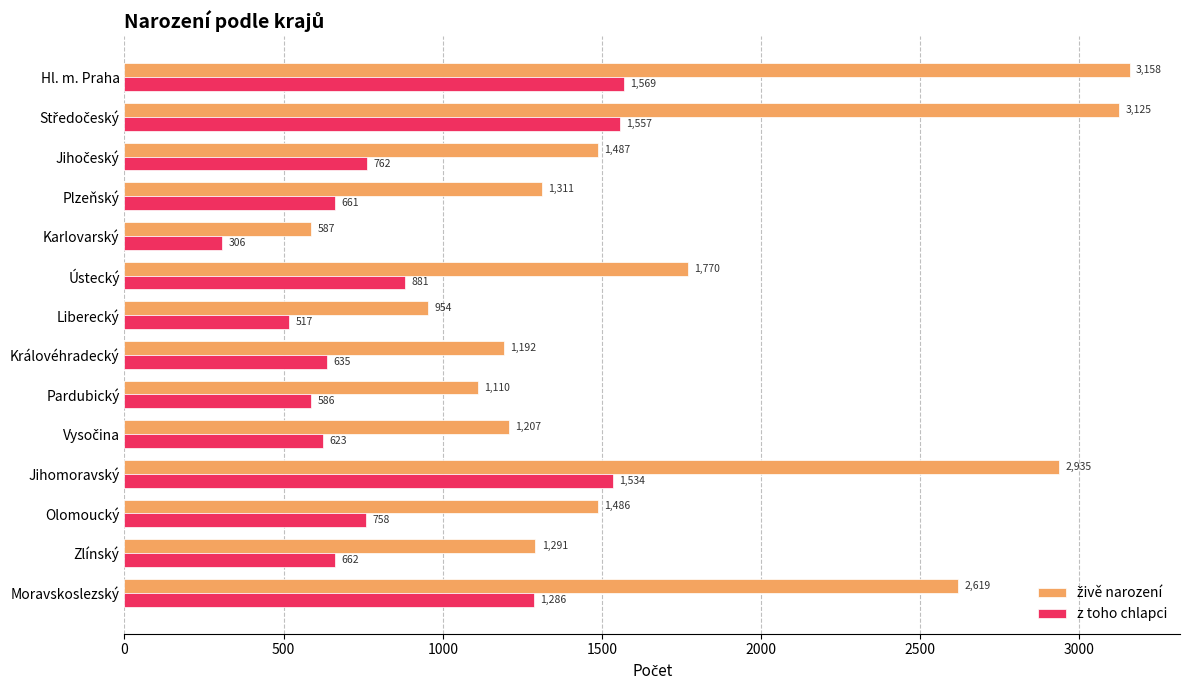

Is it true that z toho chlapci equals 661 at Plzeňský?

True